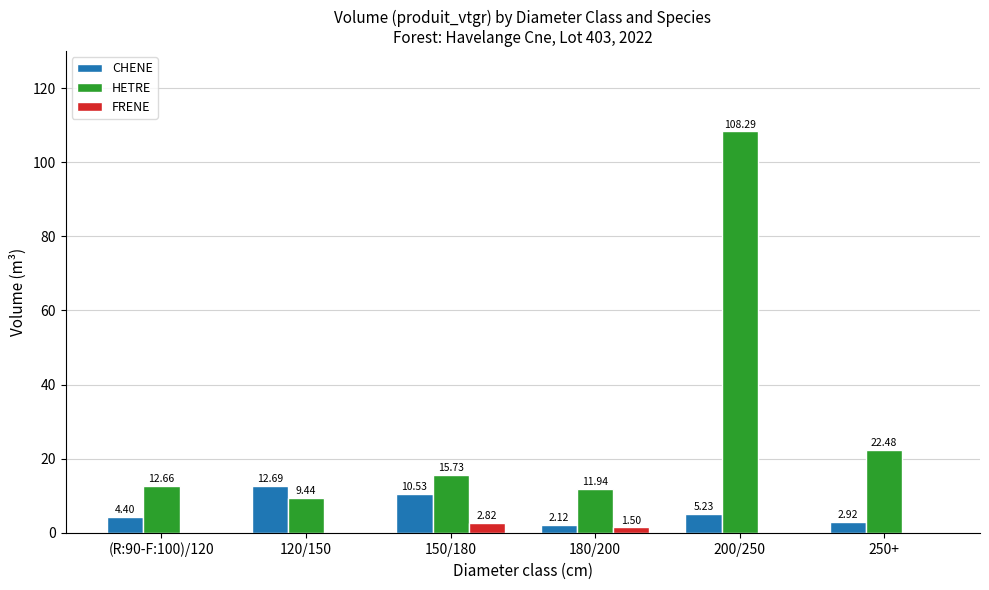

What is the spread (max minus min) of values at 150/180?

12.9